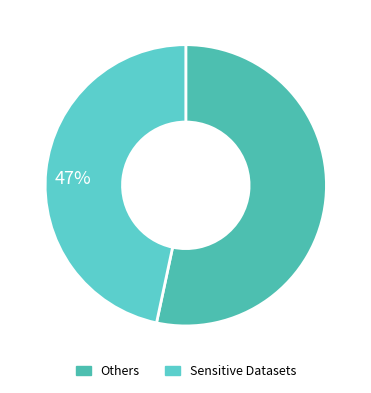

Count the number of slices in the pie.

2